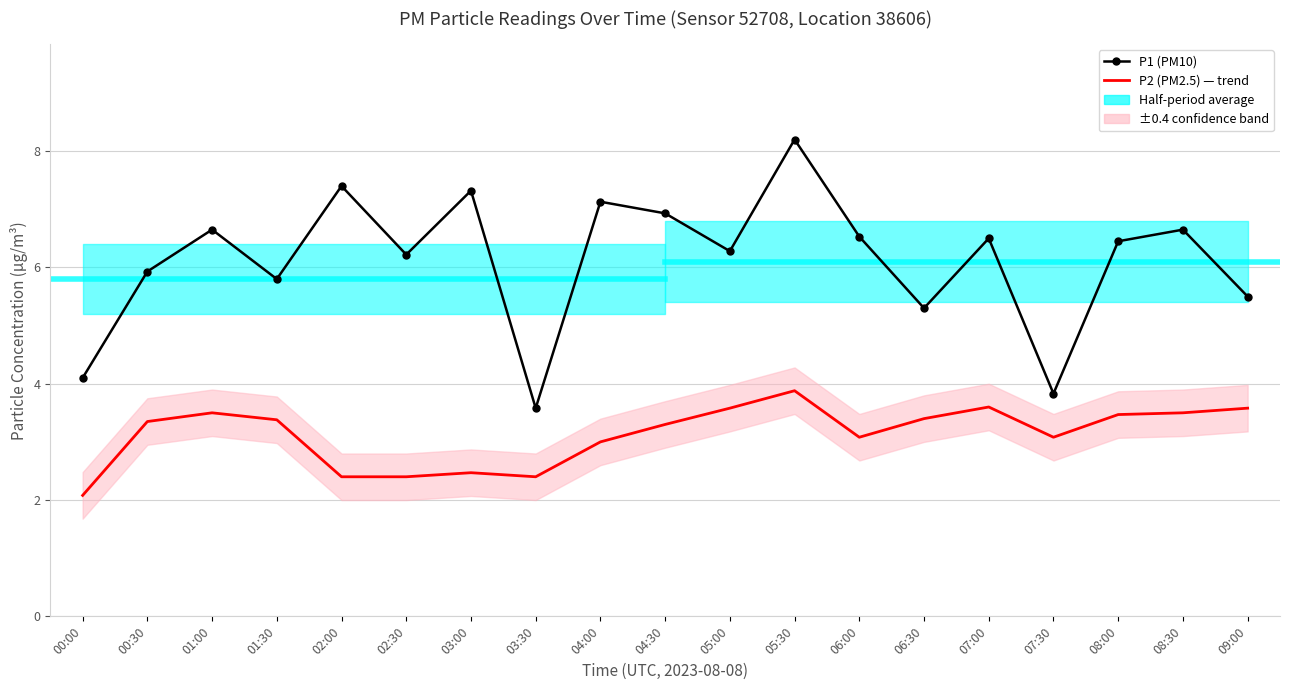

How many lines are shown in the chart?

2